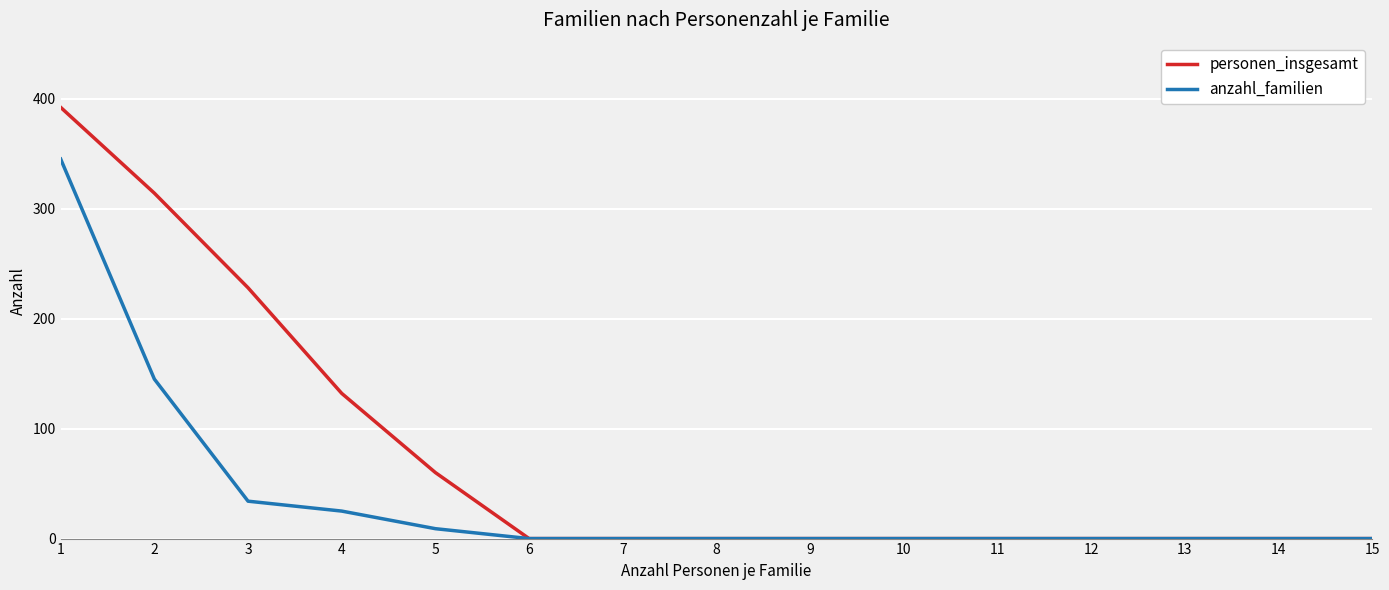

List the series in order of their peak value, lowest first.

anzahl_familien, personen_insgesamt